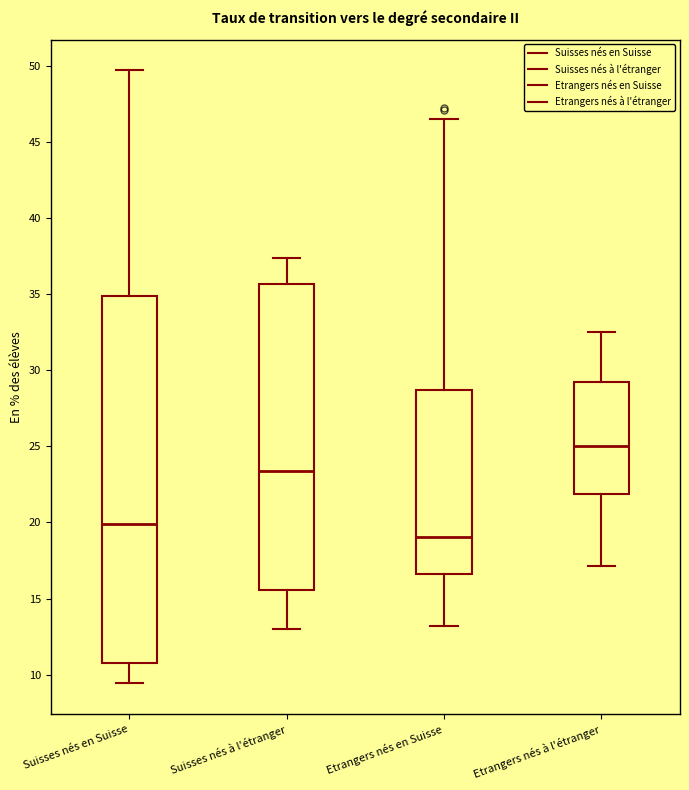

Reading left to right, transcribe this box plot: for each box, give where its median line is, the range the box spans, and where its two whiskers end, as read against the y-axis. The values are not printed on the chart, so give them approximately, as read against the axis.

Suisses nés en Suisse: median 20.0, box 10.5 to 35.0, whiskers 9.5 to 49.5
Suisses nés à l'étranger: median 23.5, box 15.5 to 35.5, whiskers 13.0 to 37.5
Etrangers nés en Suisse: median 19.0, box 16.5 to 28.5, whiskers 13.0 to 46.5
Etrangers nés à l'étranger: median 25.0, box 22.0 to 29.0, whiskers 17.0 to 32.5